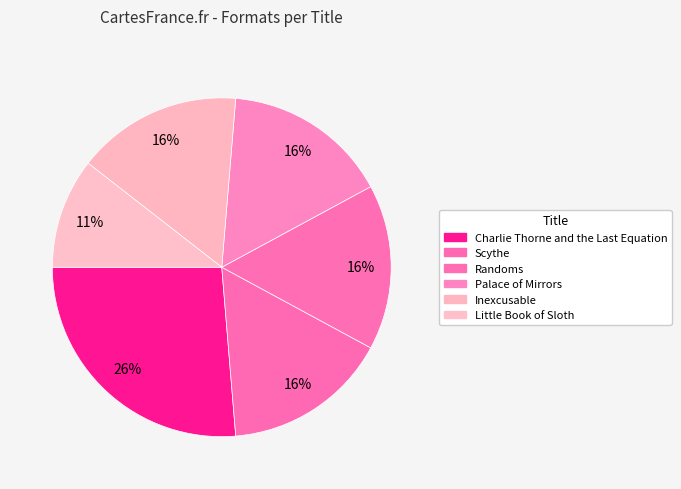

How many segments does this pie chart have?

6